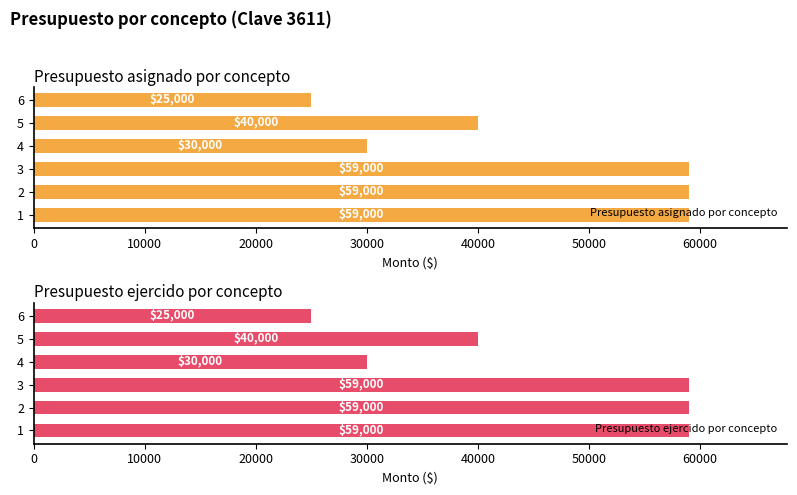

The Presupuesto asignado por concepto series shows 7176 at 4. True or false?

False